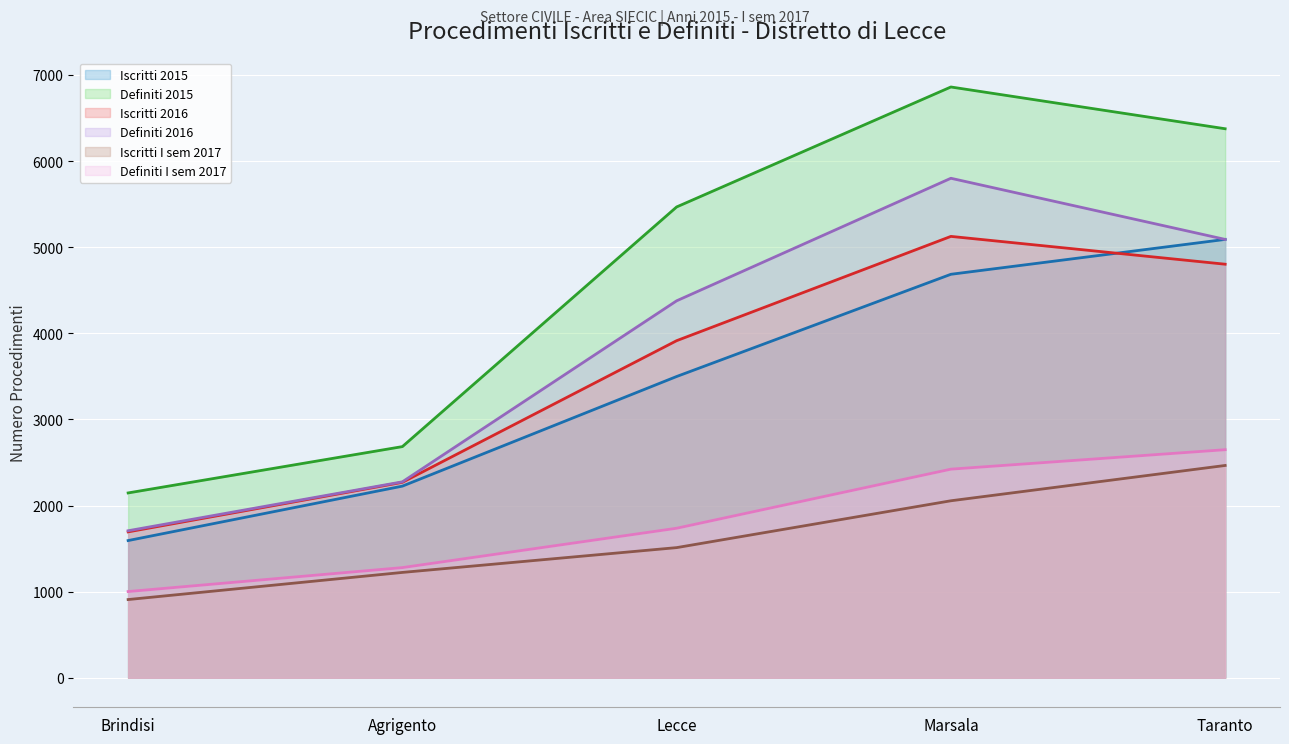

Reading left to right, what are all the values shown in this chart?

Iscritti 2015: Brindisi=1593	Agrigento=2225	Lecce=3498	Marsala=4685	Taranto=5090
Definiti 2015: Brindisi=2146	Agrigento=2684	Lecce=5467	Marsala=6860	Taranto=6375
Iscritti 2016: Brindisi=1694	Agrigento=2269	Lecce=3914	Marsala=5125	Taranto=4802
Definiti 2016: Brindisi=1707	Agrigento=2275	Lecce=4377	Marsala=5800	Taranto=5090
Iscritti I sem 2017: Brindisi=908	Agrigento=1223	Lecce=1511	Marsala=2055	Taranto=2465
Definiti I sem 2017: Brindisi=1001	Agrigento=1279	Lecce=1736	Marsala=2422	Taranto=2648